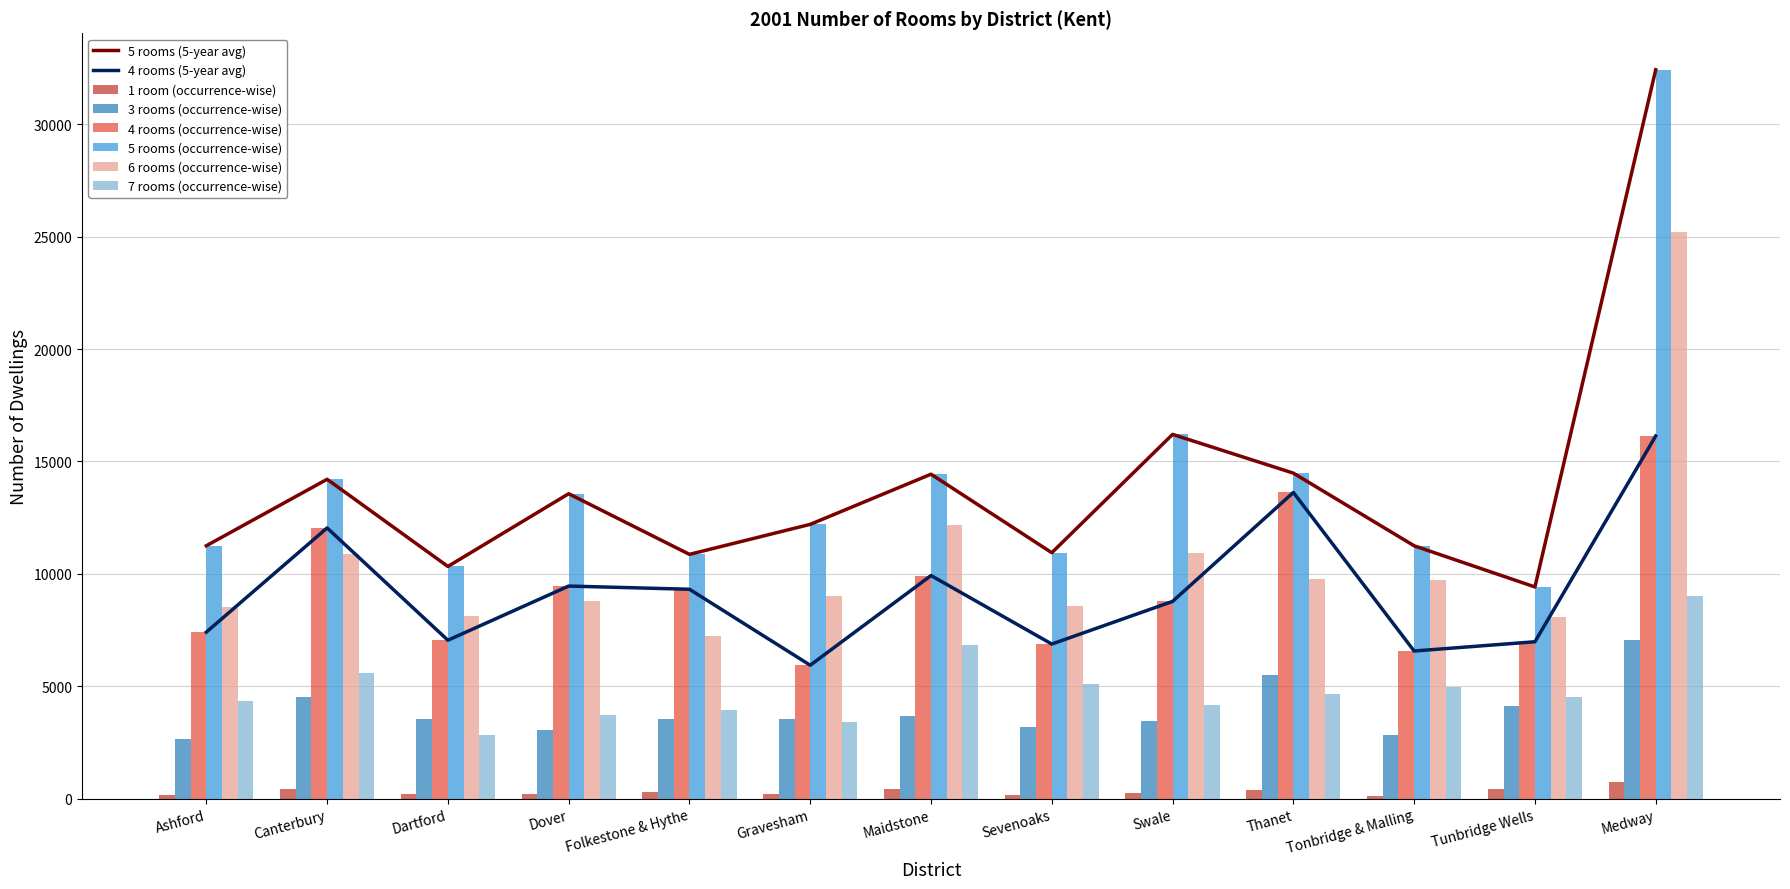

Reading right to left, extract all data points from this chart.

1 room: 721	413	117	380	258	156	435	185	284	201	212	416	168
3 rooms: 7058	4111	2827	5505	3458	3203	3674	3553	3542	3067	3550	4540	2649
4 rooms: 16131	6977	6565	13619	8772	6875	9923	5933	9312	9455	7045	12041	7405
5 rooms: 32425	9415	11246	14479	16202	10938	14431	12200	10865	13563	10327	14205	11248
6 rooms: 25219	8094	9713	9783	10914	8585	12187	9028	7255	8787	8114	10897	8502
7 rooms: 9020	4506	4975	4642	4150	5114	6818	3416	3928	3736	2850	5587	4347